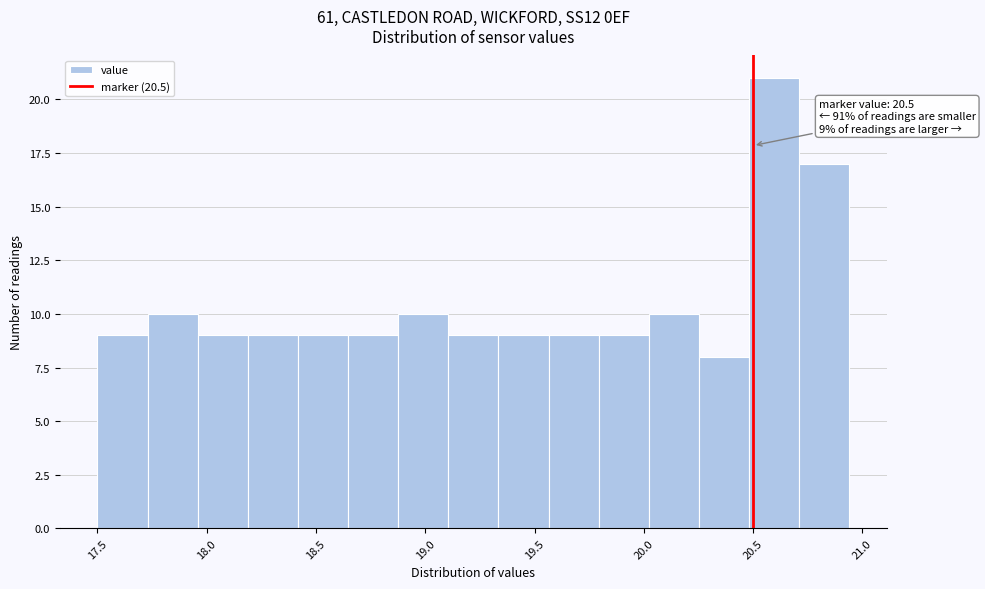

Over which range of the x-axis is the bar tallest?

20.50 to 20.70